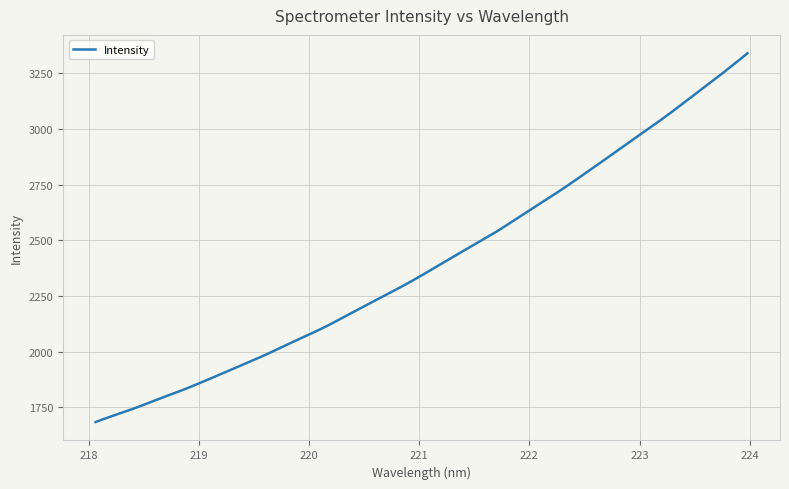

What is the greatest value displayed?

3340.2